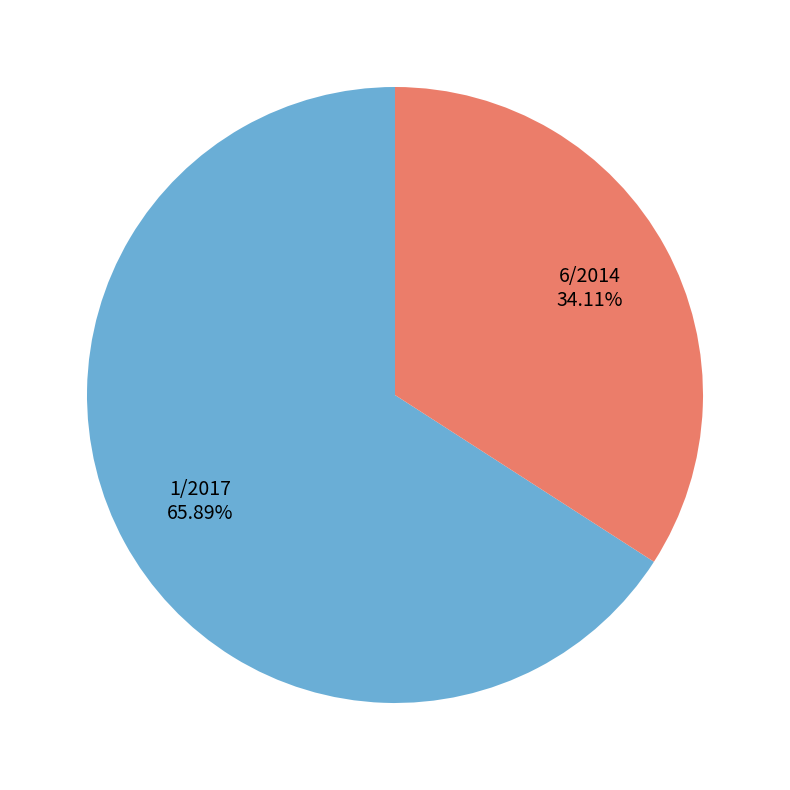

Which category accounts for the majority?

1/2017